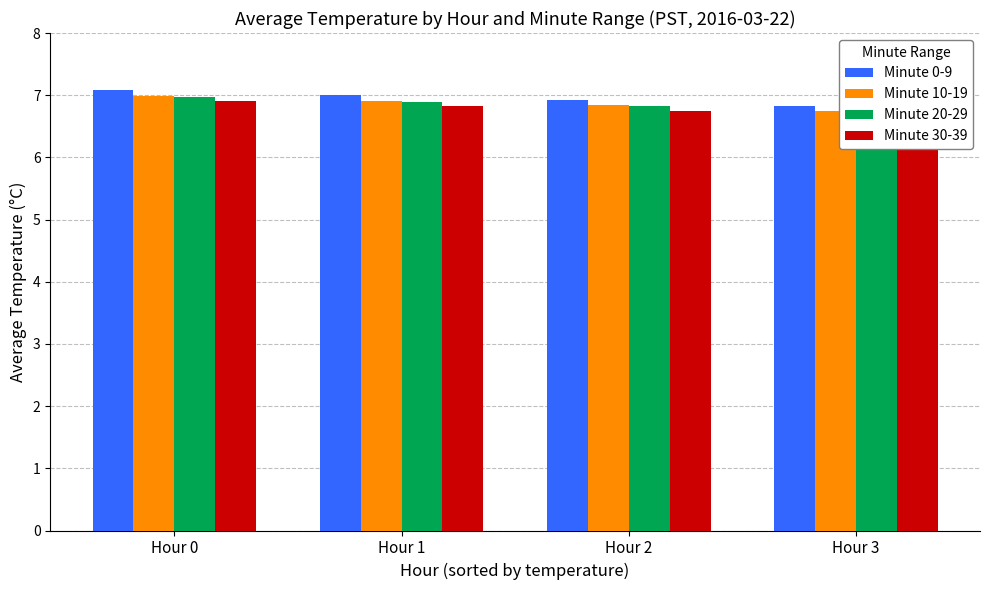

What is the sum of the Minute 10-19 values at Hour 2 and Hour 0?

13.8